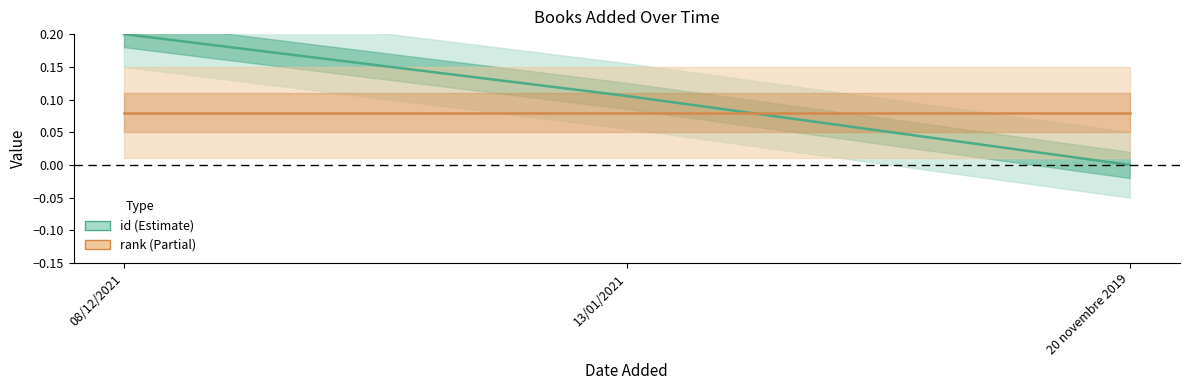

Rank the categories by value from highest to lowest.

08/12/2021, 13/01/2021, 20 novembre 2019